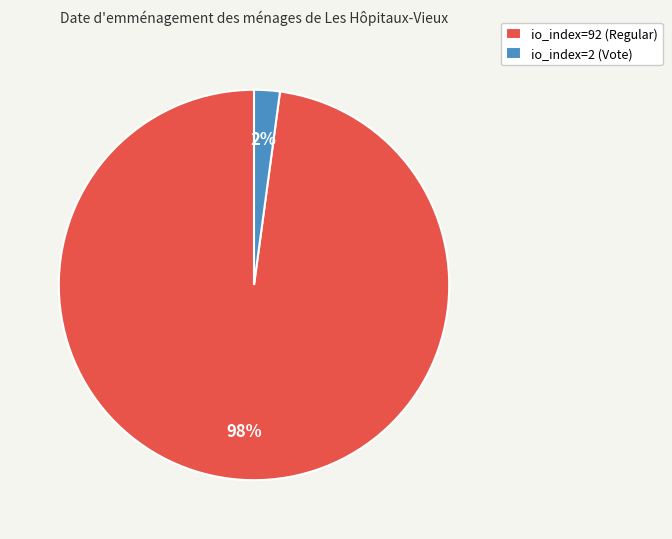

To the nearest percent, what is the difference between the io_index=2 (Vote) and io_index=92 (Regular) slice percentages?

96%